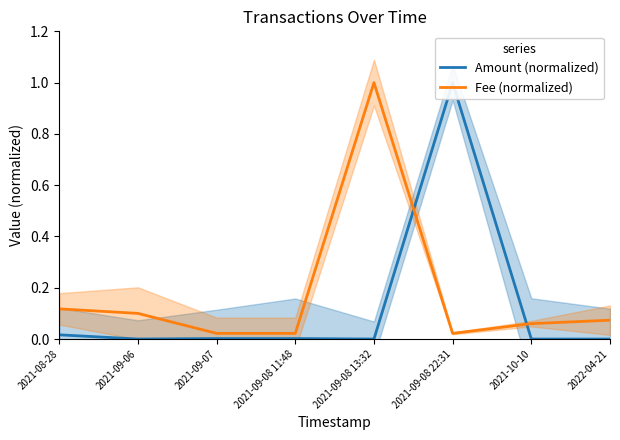

Which category has the highest value in the Fee (normalized) series?

2021-09-08 13:32